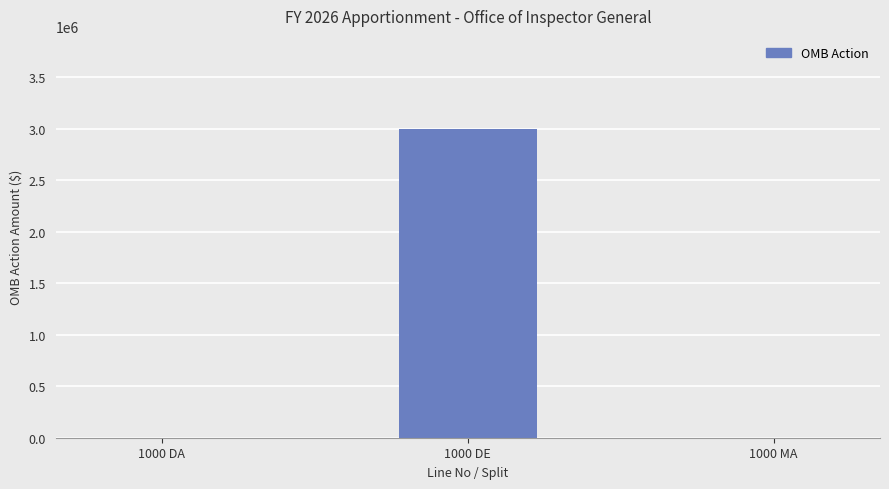

How many categories are shown in the chart?

3